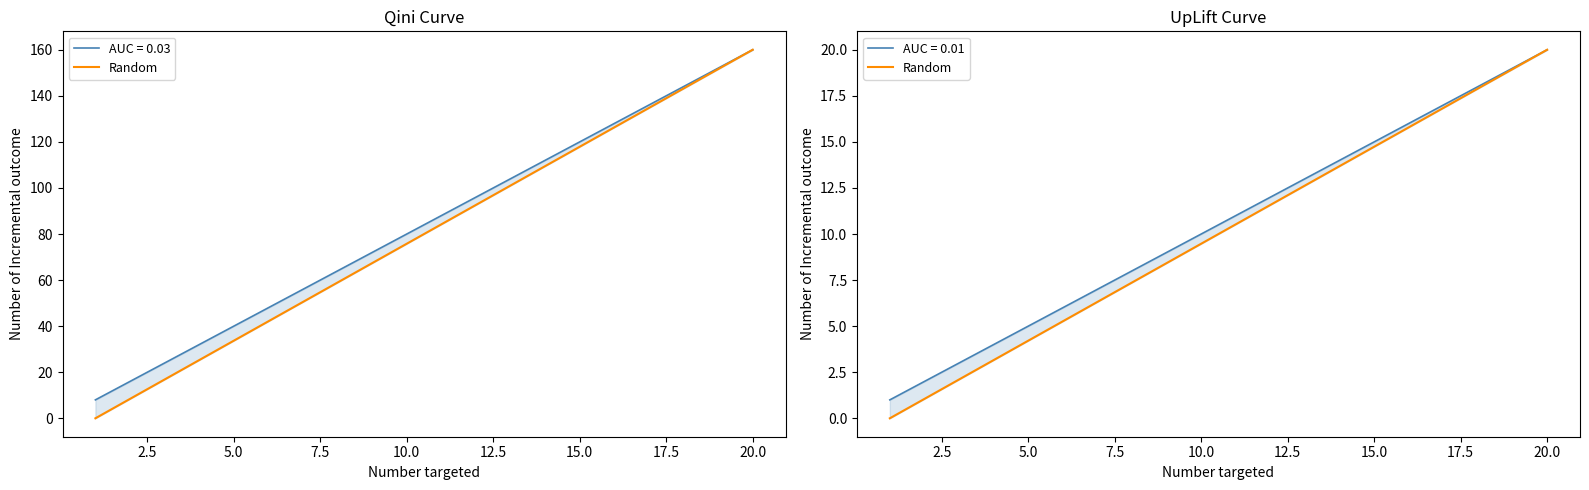

How many data points does each series have?

20